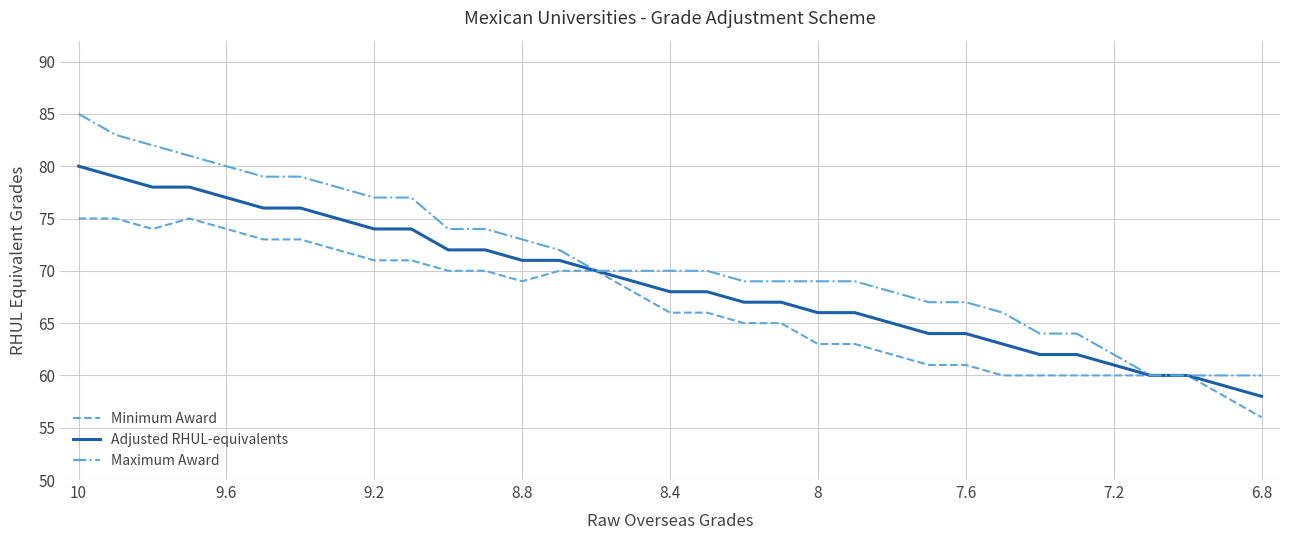

Which series has the largest range (max minus min)?

Maximum Award